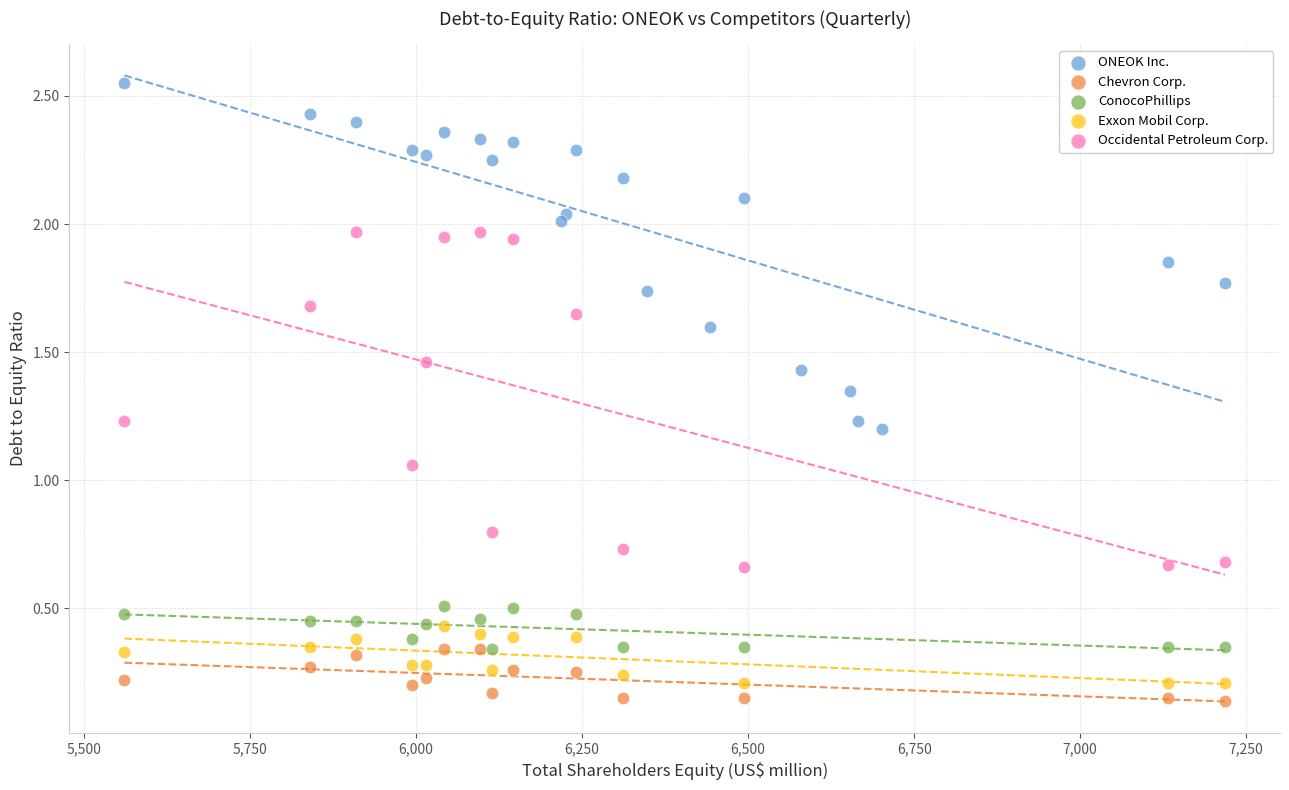

Which series contains the highest Y value?

ONEOK Inc.